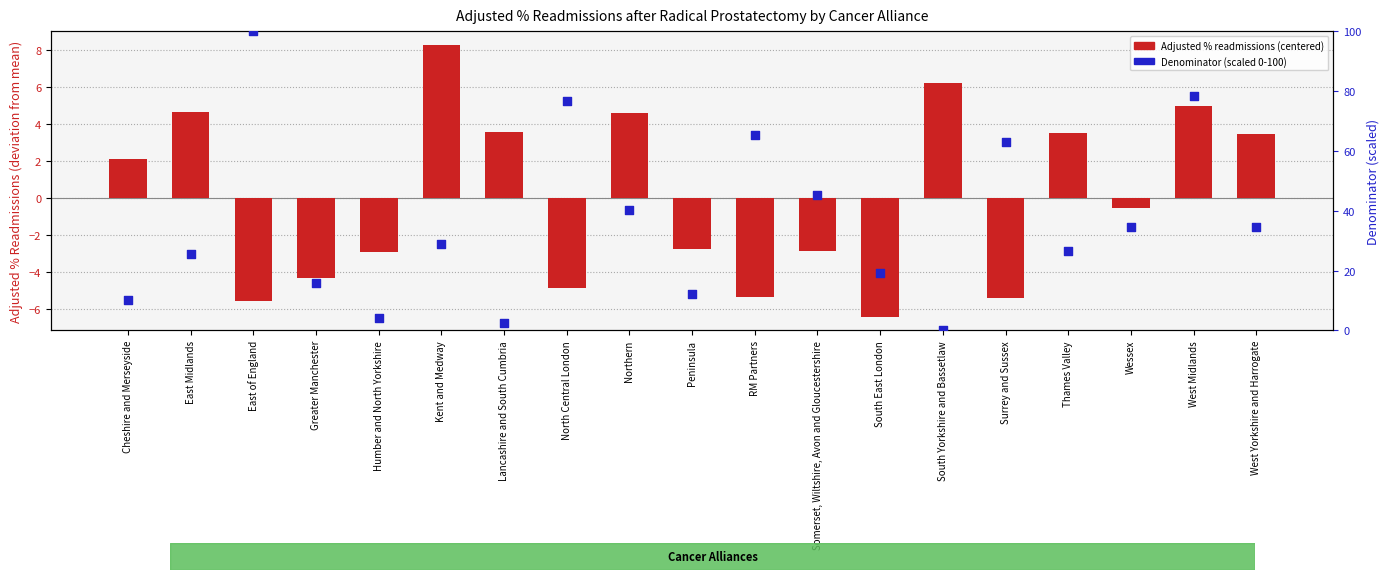

Which series reaches the maximum Y coordinate?

Denominator (scaled 0-100)